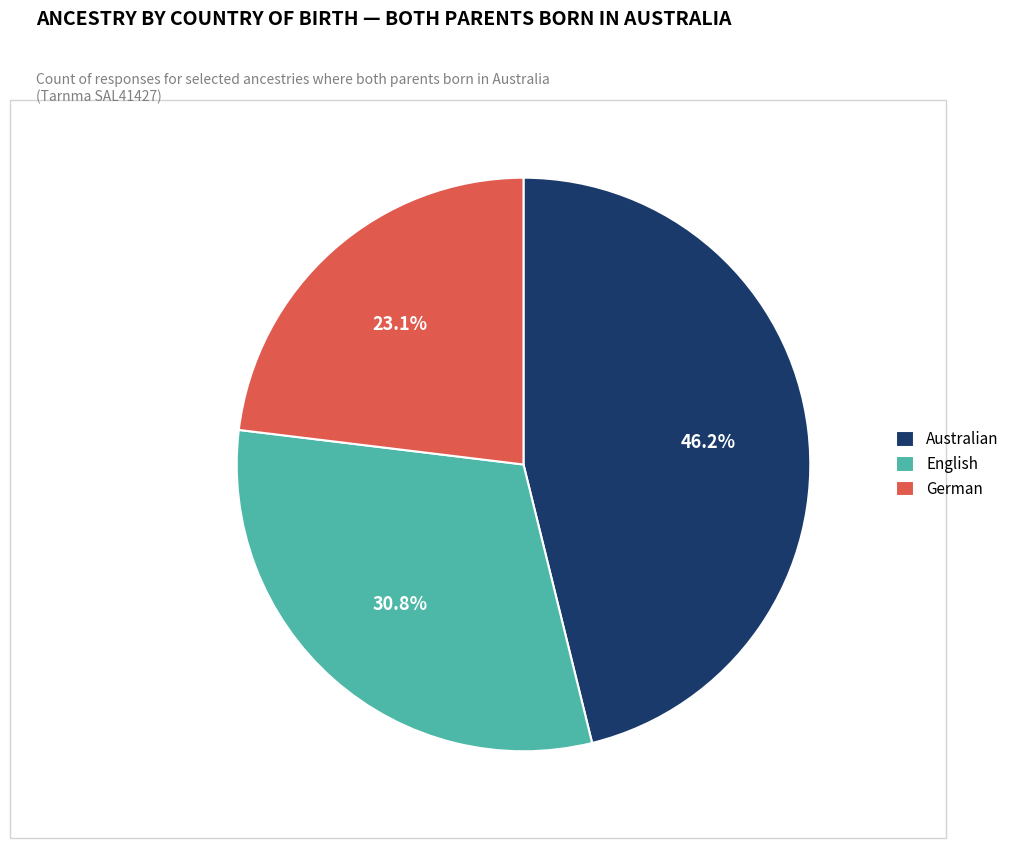

How many segments does this pie chart have?

3